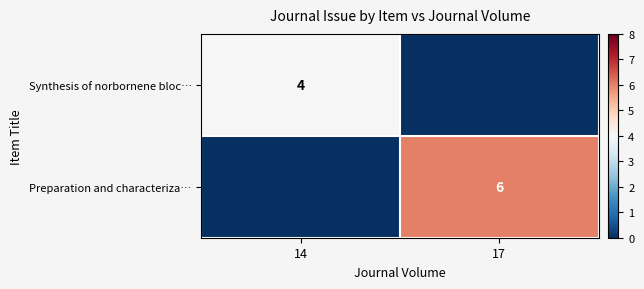

What is the difference between the highest and lowest values at 14?

4